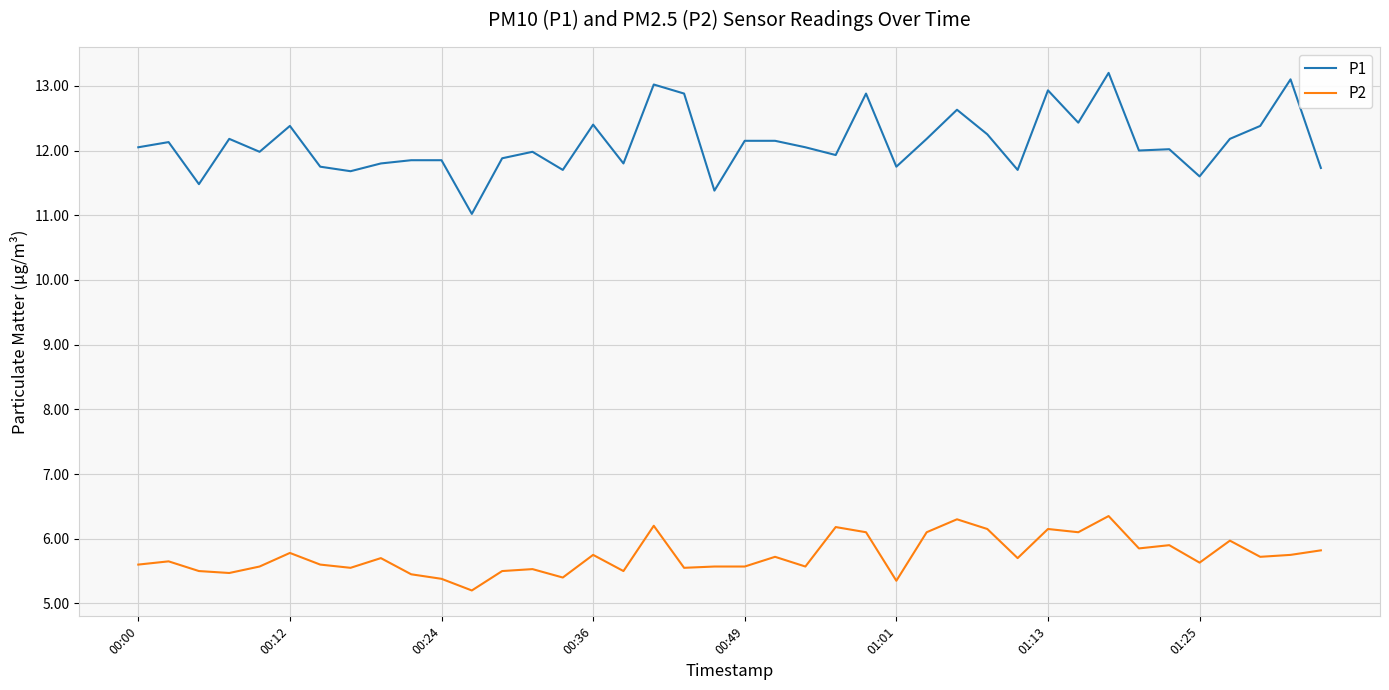

Which series has the widest spread of values?

P1